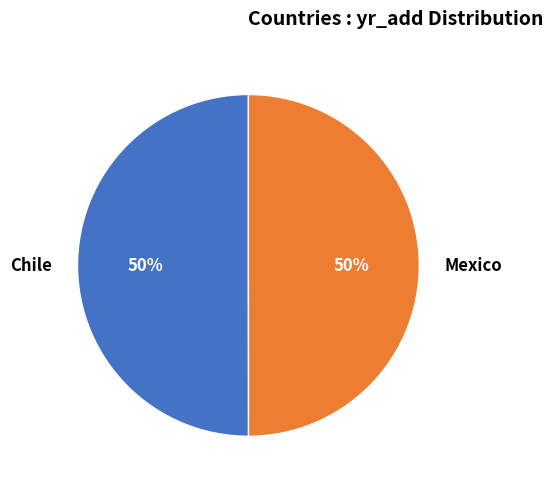

Approximately how many times larger is the value at Mexico compared to Chile?

1.0